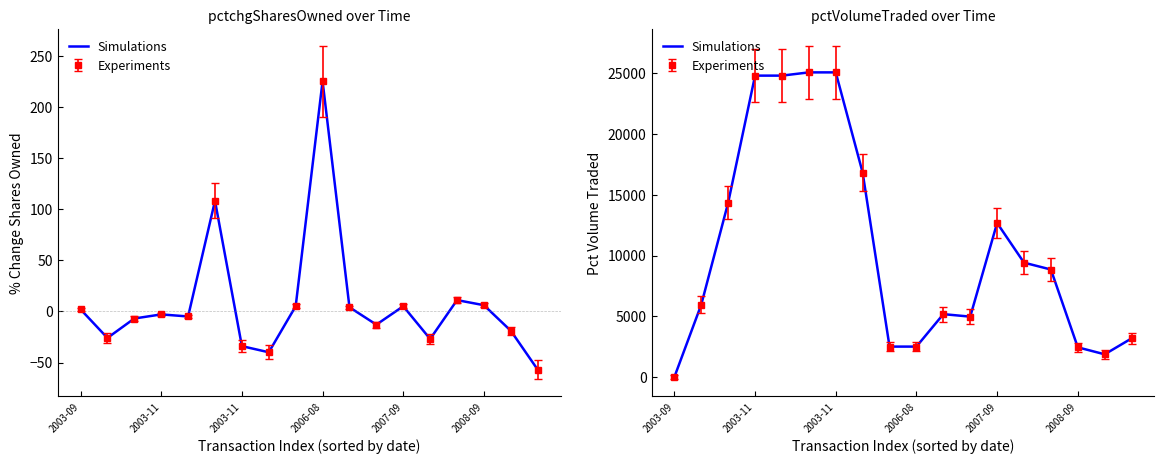

What is the sum of all values?

190534